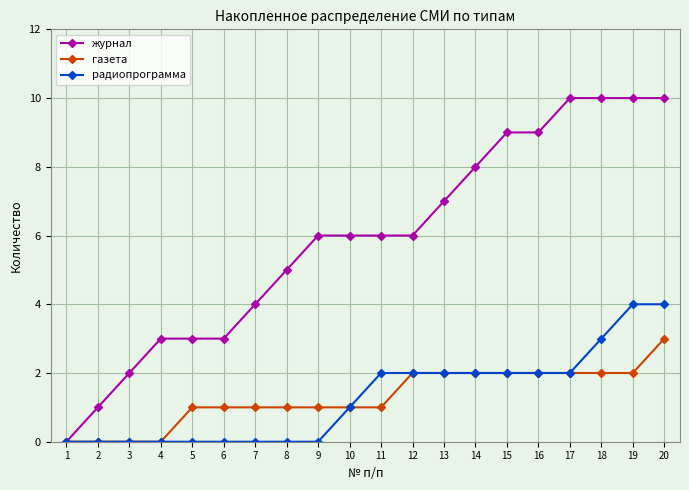

What are all the series names shown in the legend?

журнал, газета, радиопрограмма